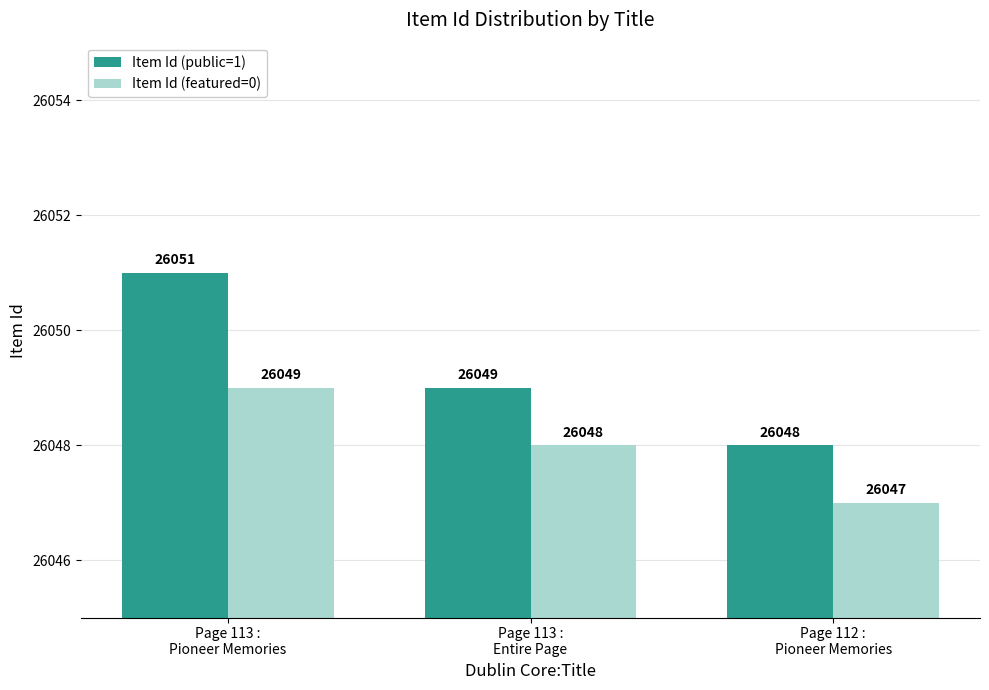

At which category is the sum across all series the highest?

Page 113 :
Pioneer Memories